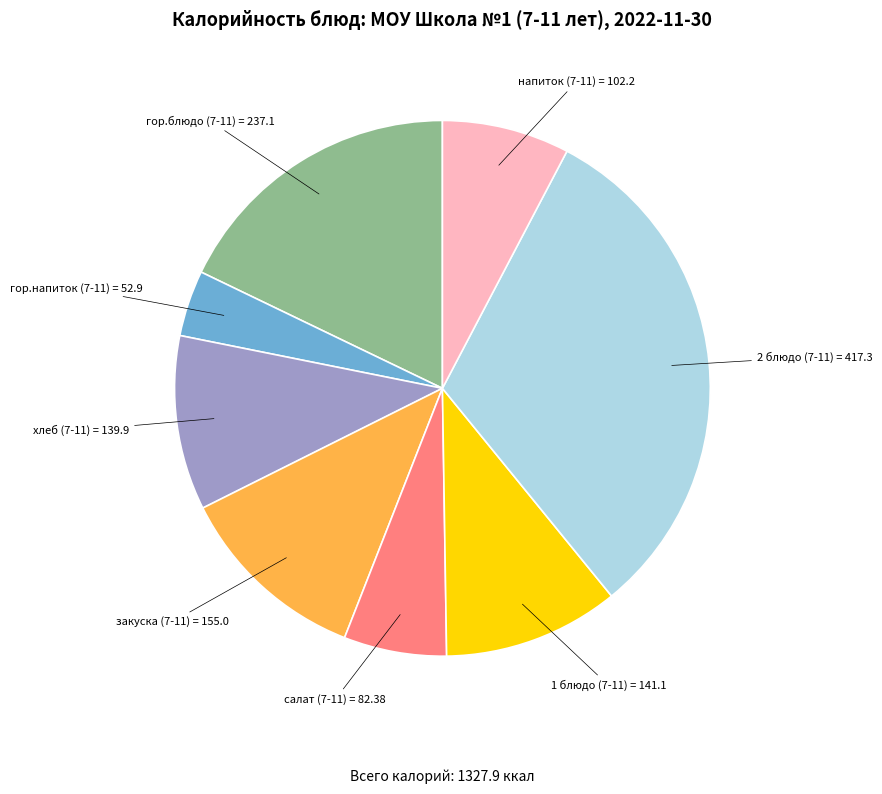

Between напиток (7-11) and закуска (7-11), which is larger?

закуска (7-11)